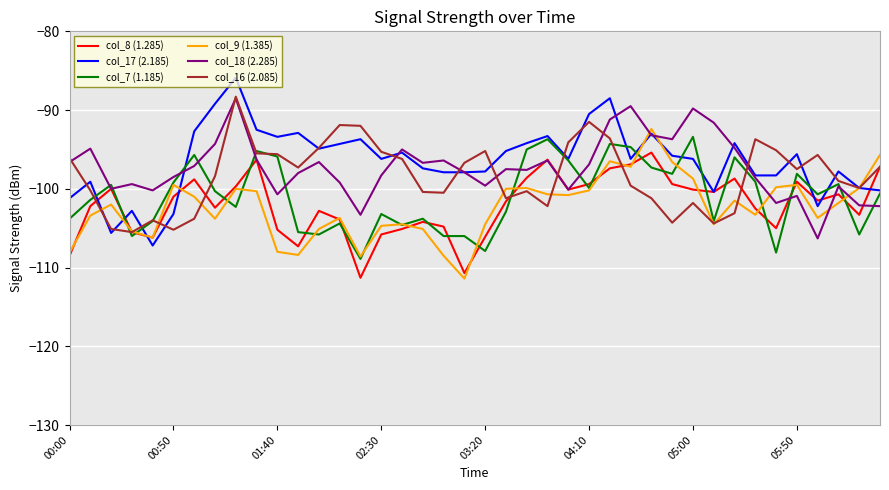

What is the minimum value shown in the chart?

-111.4